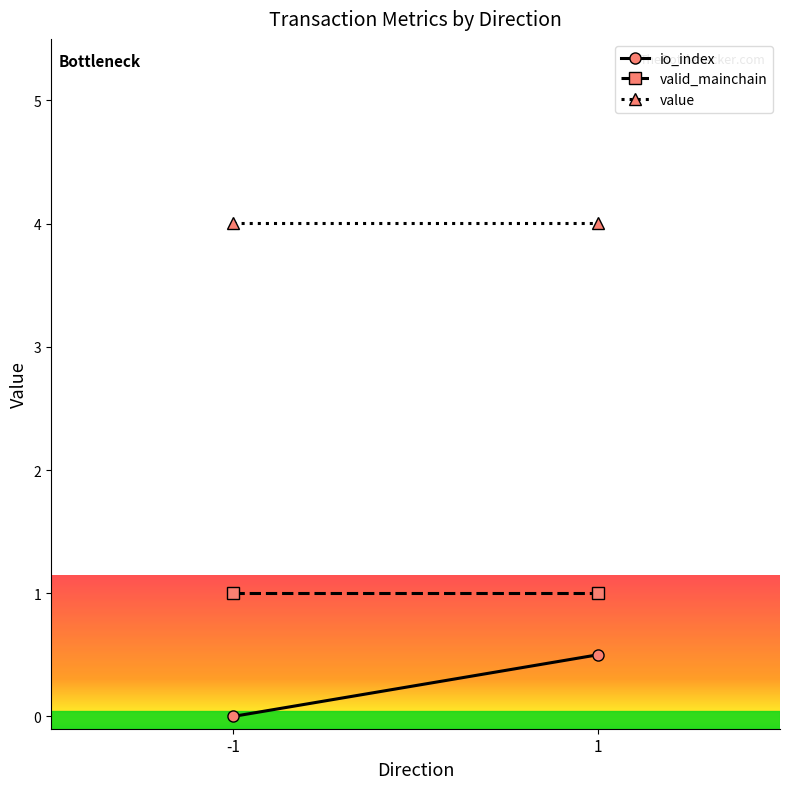

True or false: valid_mainchain has more than 2 points higher than both neighbors.

False